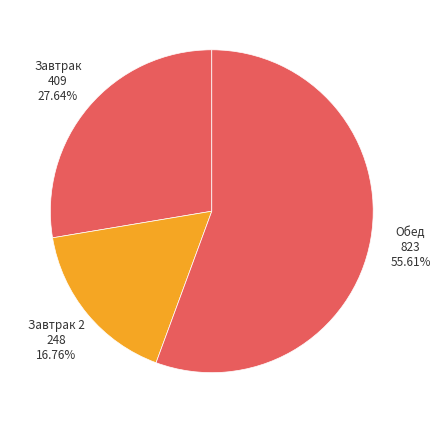

Count the number of slices in the pie.

3